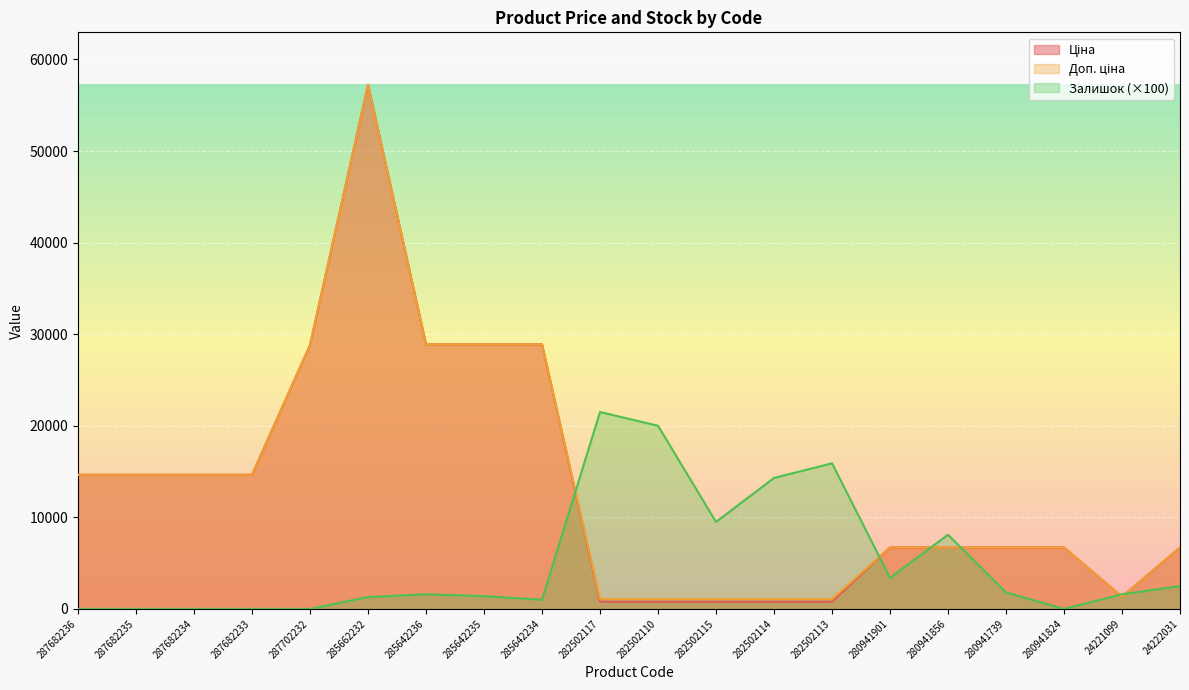

What is the difference between the highest and lowest values at 285642235?

27490.3